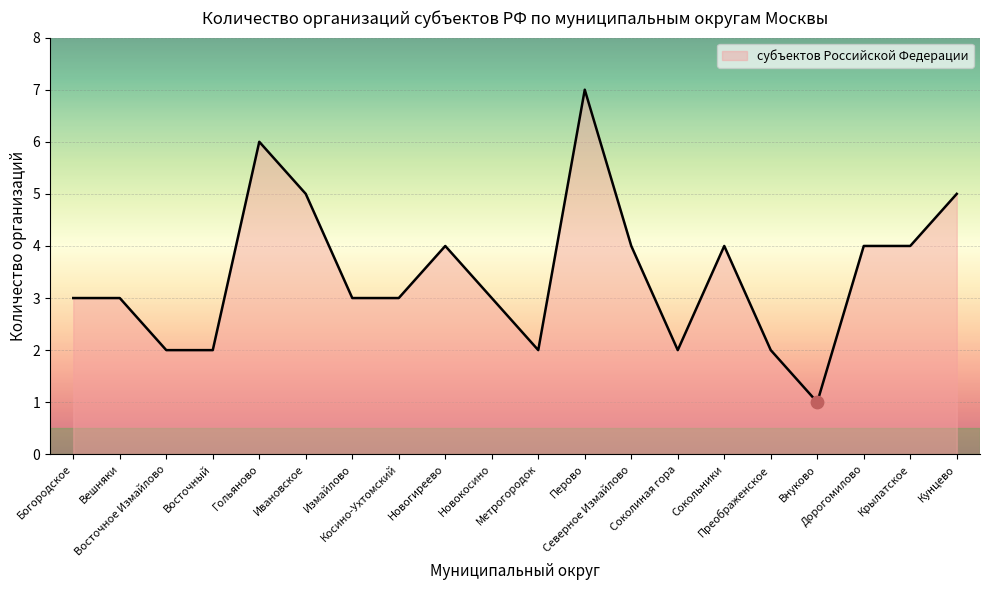

Approximately how many times larger is the value at Измайлово compared to Кунцево?

0.6